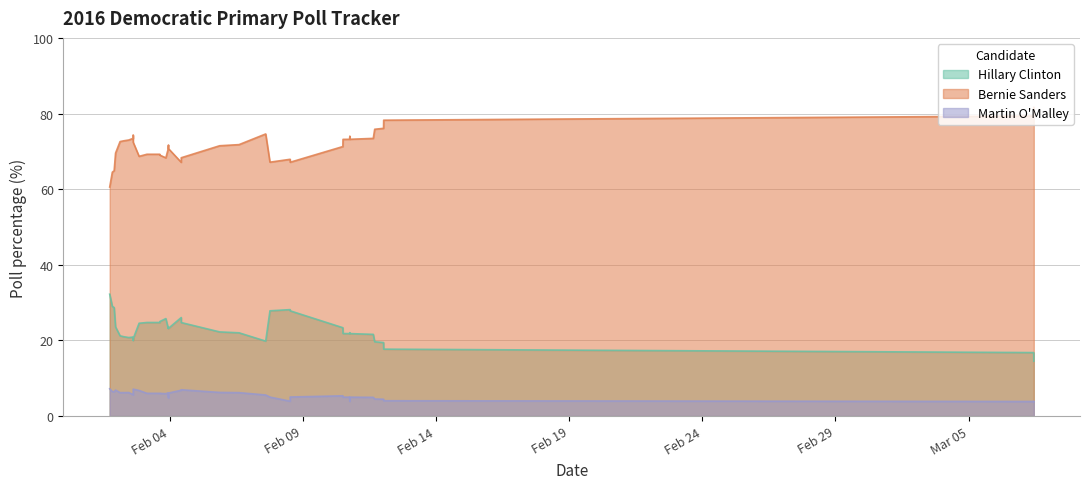

Rank the series by their maximum value, from lowest to highest.

Martin O'Malley, Hillary Clinton, Bernie Sanders